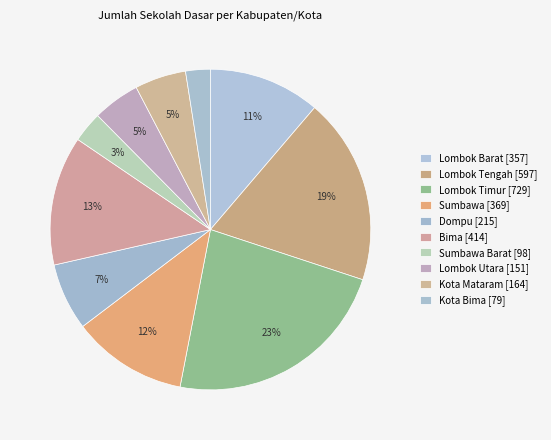

Which slice is the largest?

Lombok Timur